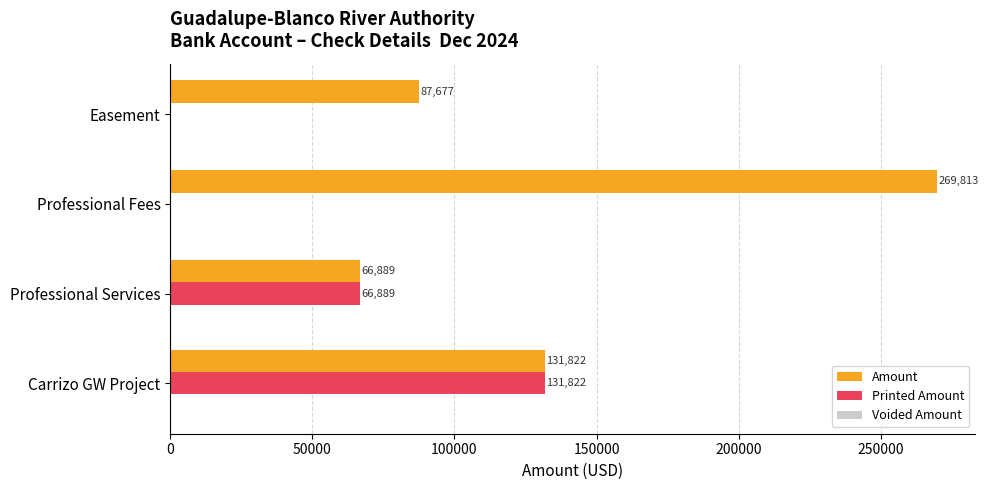

Where is Amount nearest to the value 168350?

Carrizo GW Project